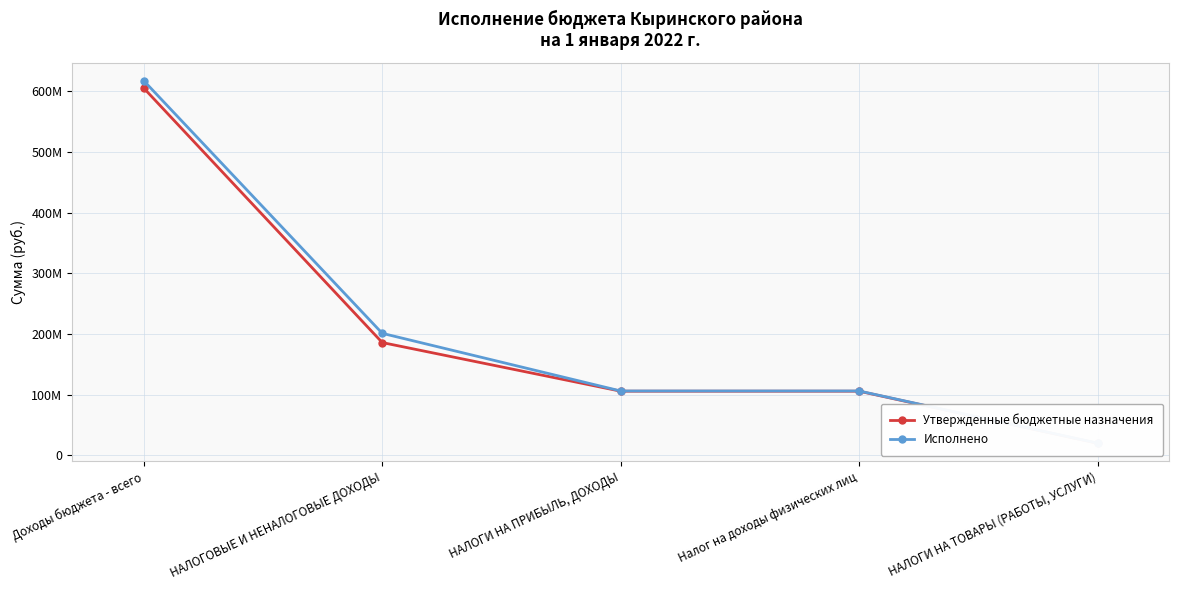

How many lines are shown in the chart?

2